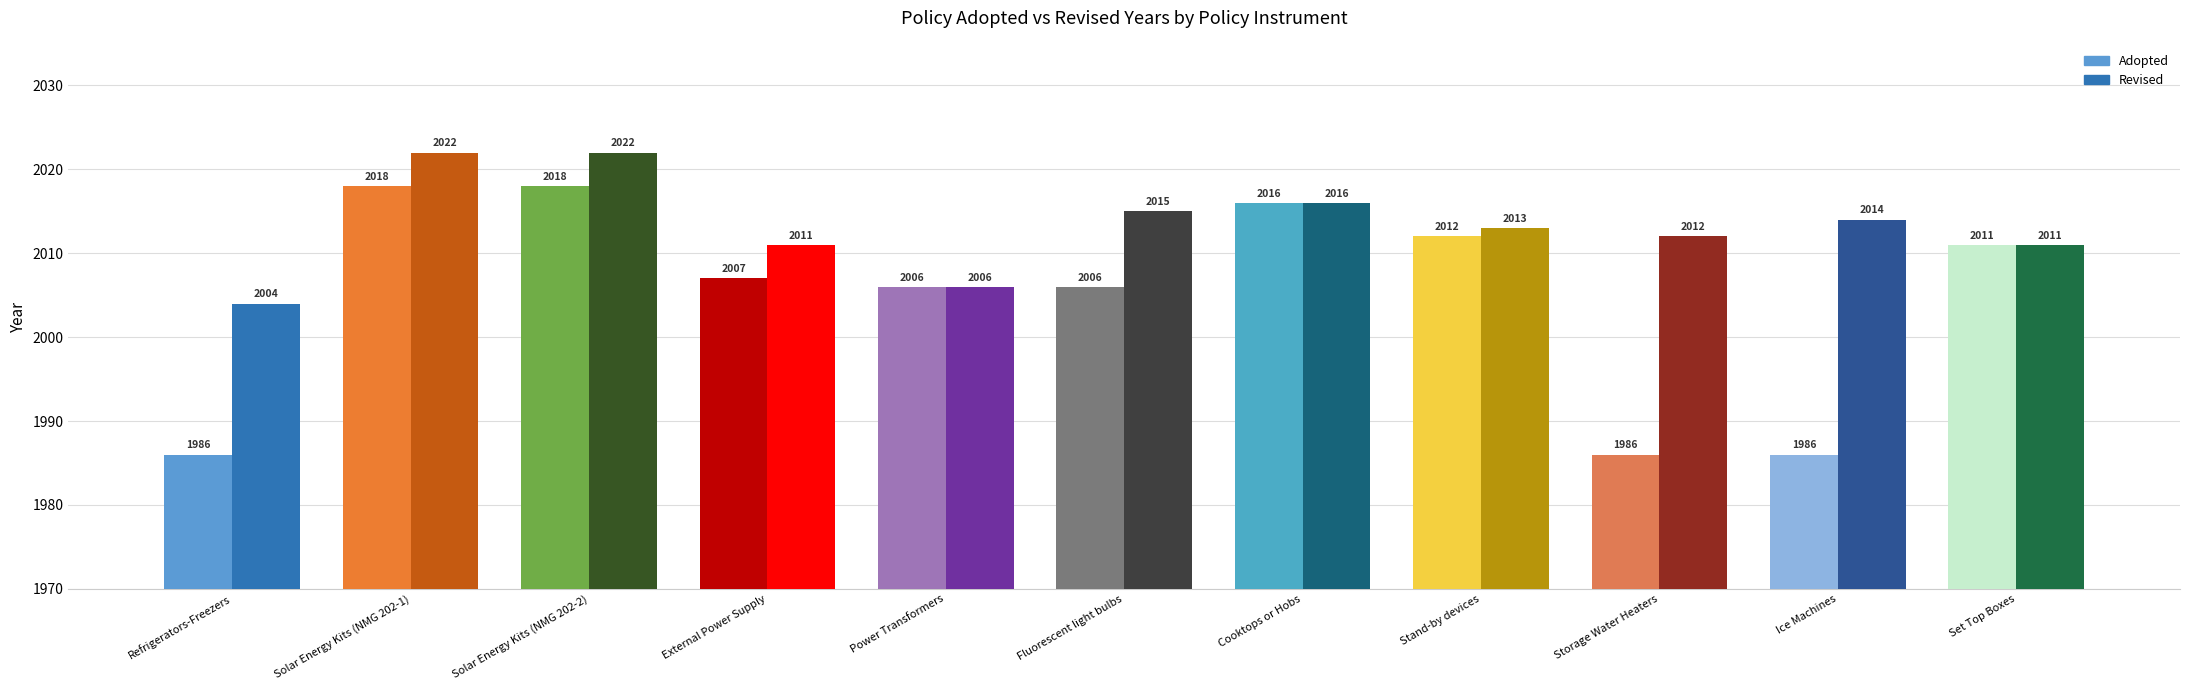

Rank the series by their average value, from highest to lowest.

Revised, Adopted